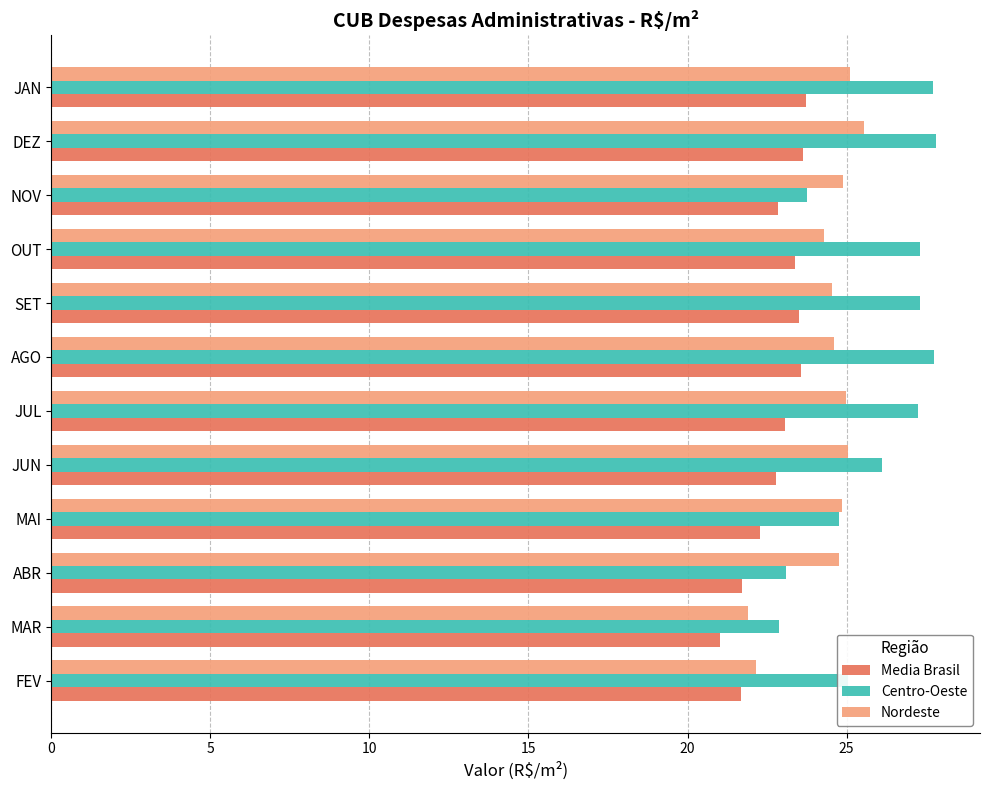

Read the Nordeste value at JAN.

25.1